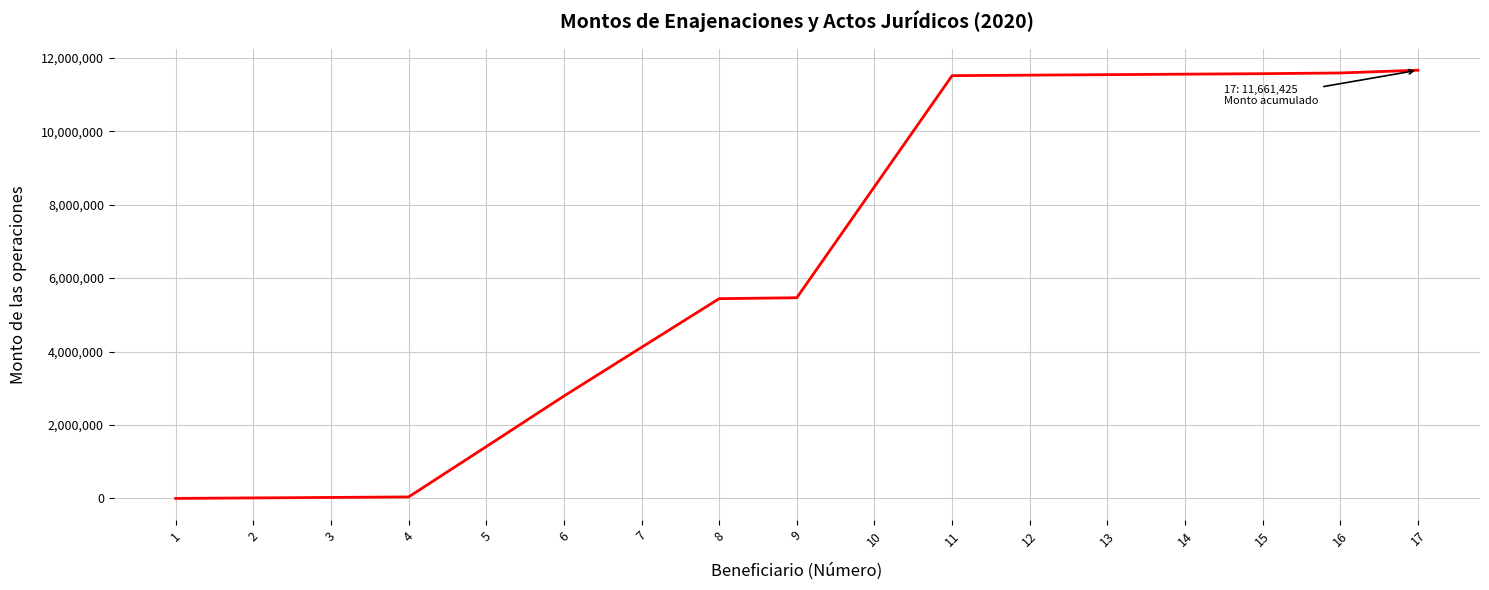

What is the difference between the values at 6 and 16?

8799418.7